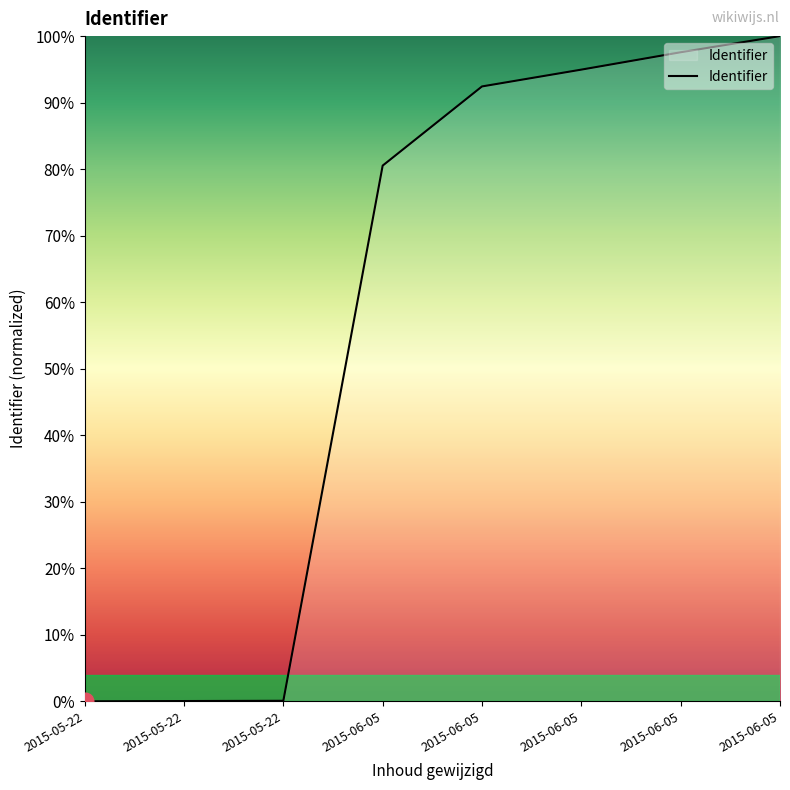

Does the chart have visible grid lines?

No